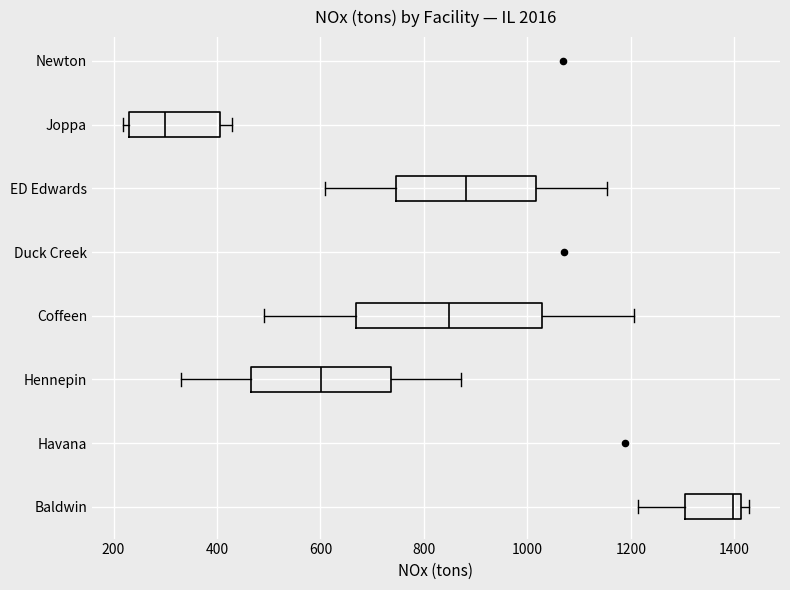

Which box's median line is the furthest to the right?

Baldwin